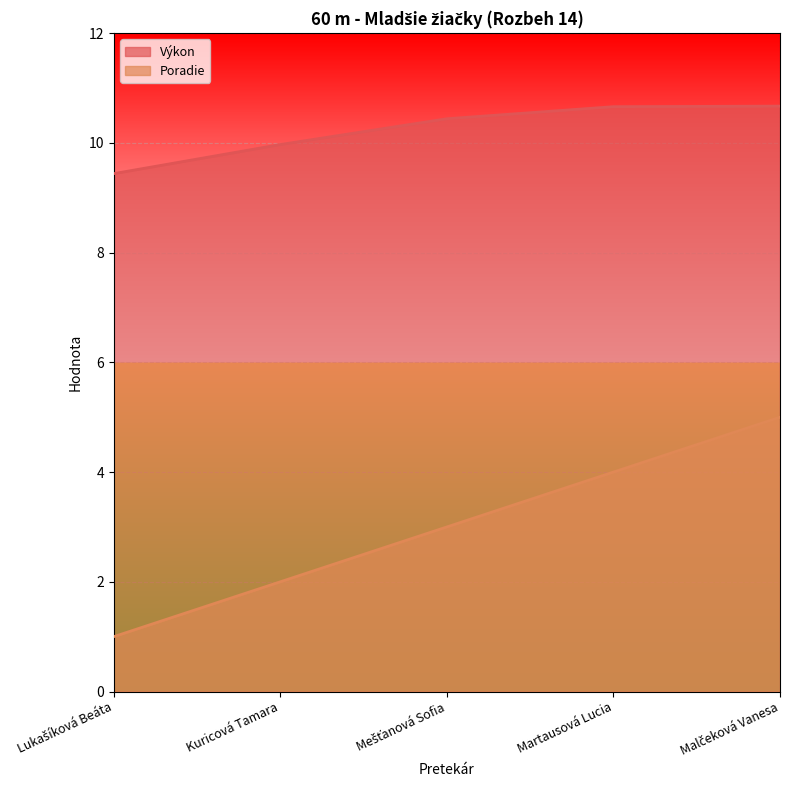

Reading left to right, what are all the values shown in this chart?

Poradie: Lukašíková Beáta=1.0	Kuricová Tamara=2.0	Mešťanová Sofia=3.0	Martausová Lucia=4.0	Malčeková Vanesa=5.0
Výkon: Lukašíková Beáta=9.4	Kuricová Tamara=10.0	Mešťanová Sofia=10.4	Martausová Lucia=10.7	Malčeková Vanesa=10.7